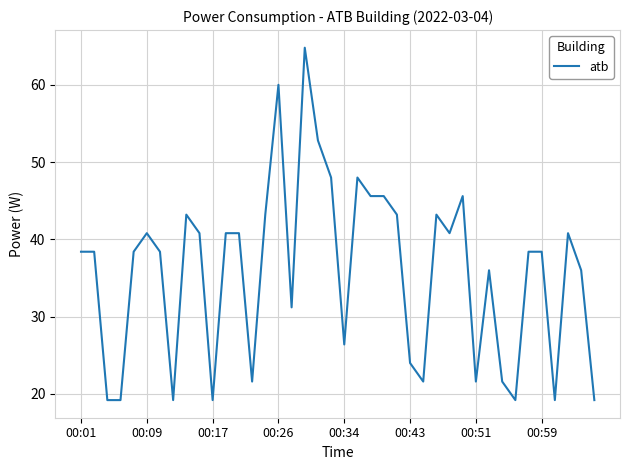

How many series are shown in this chart?

1